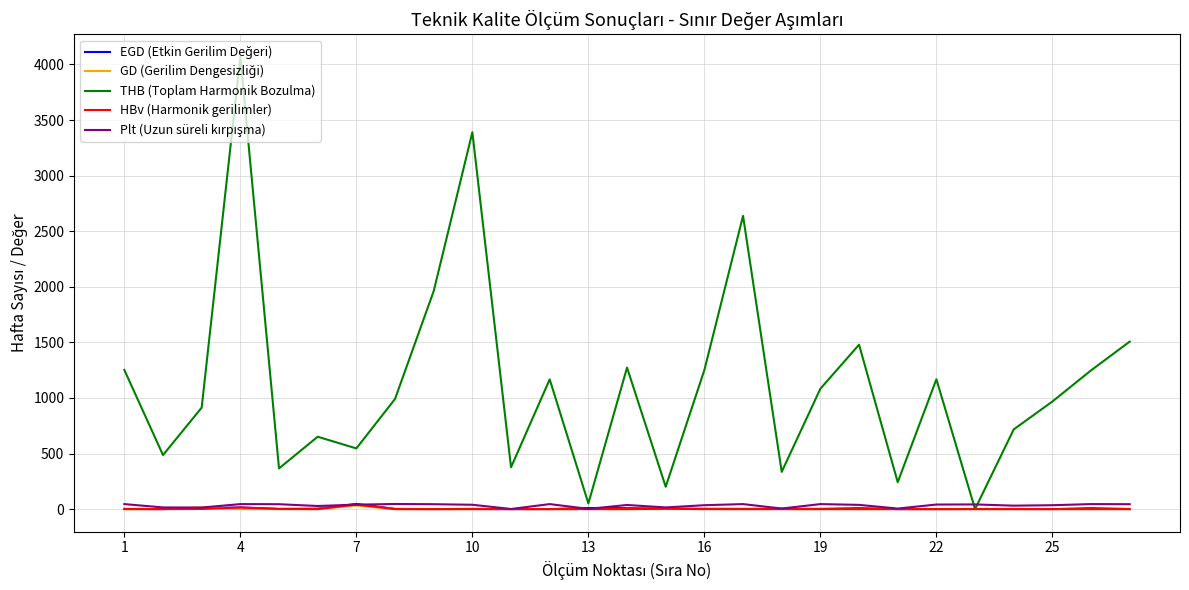

What is the maximum value shown in the chart?

4067